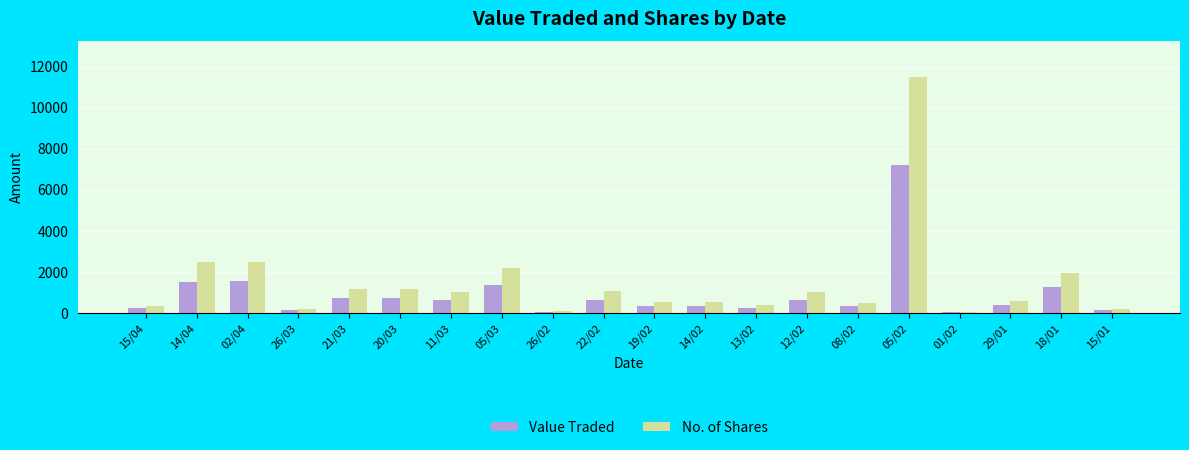

What is the average value of the Value Traded series?

923